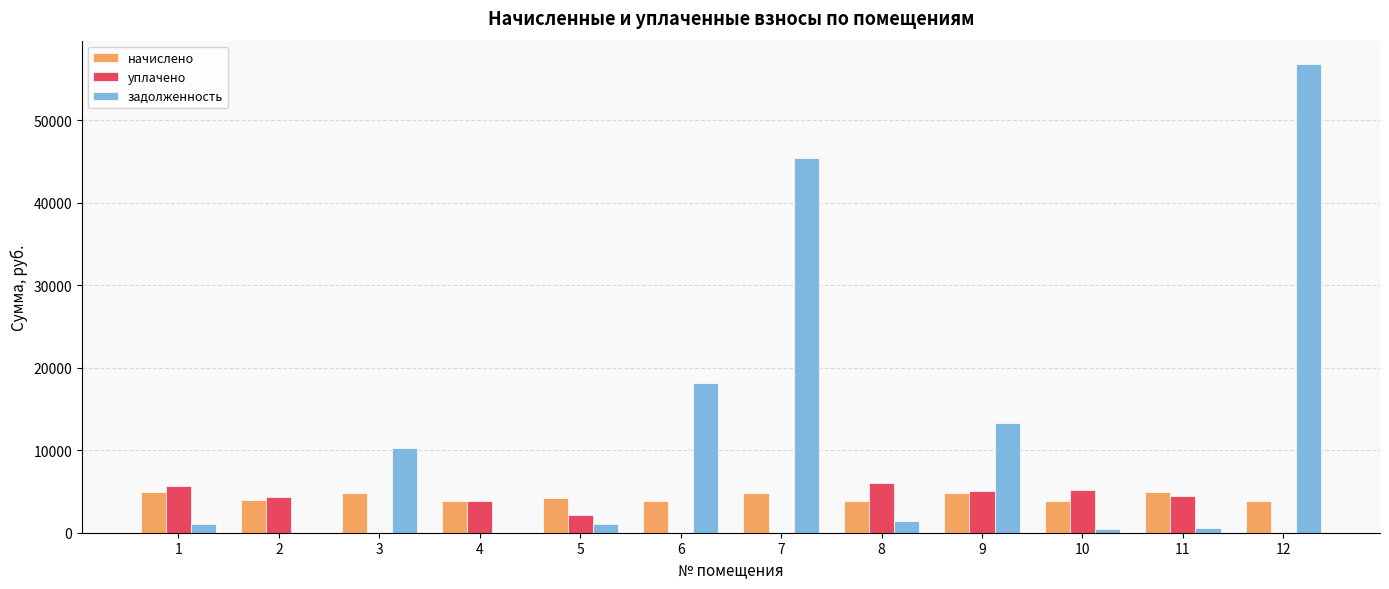

What is the approximate value of уплачено at 5?

2121.8